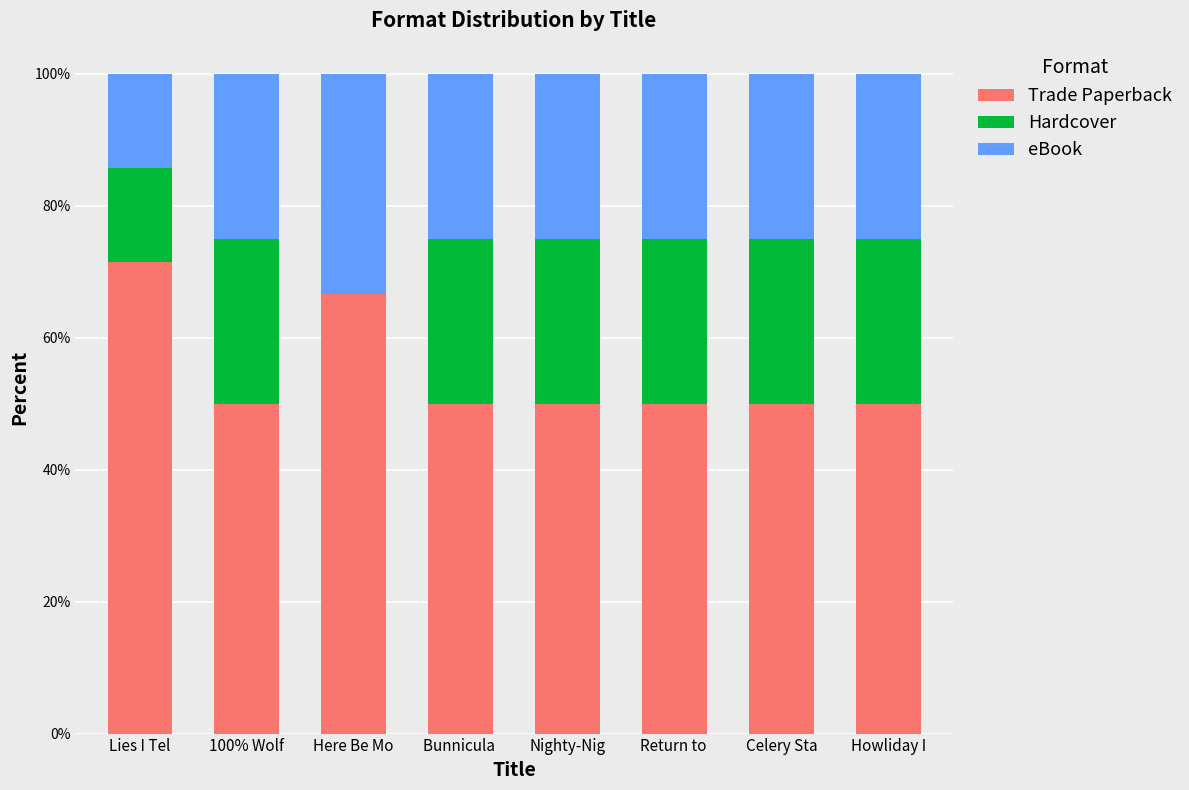

Where is Trade Paperback nearest to the value 60?

Here Be Mo